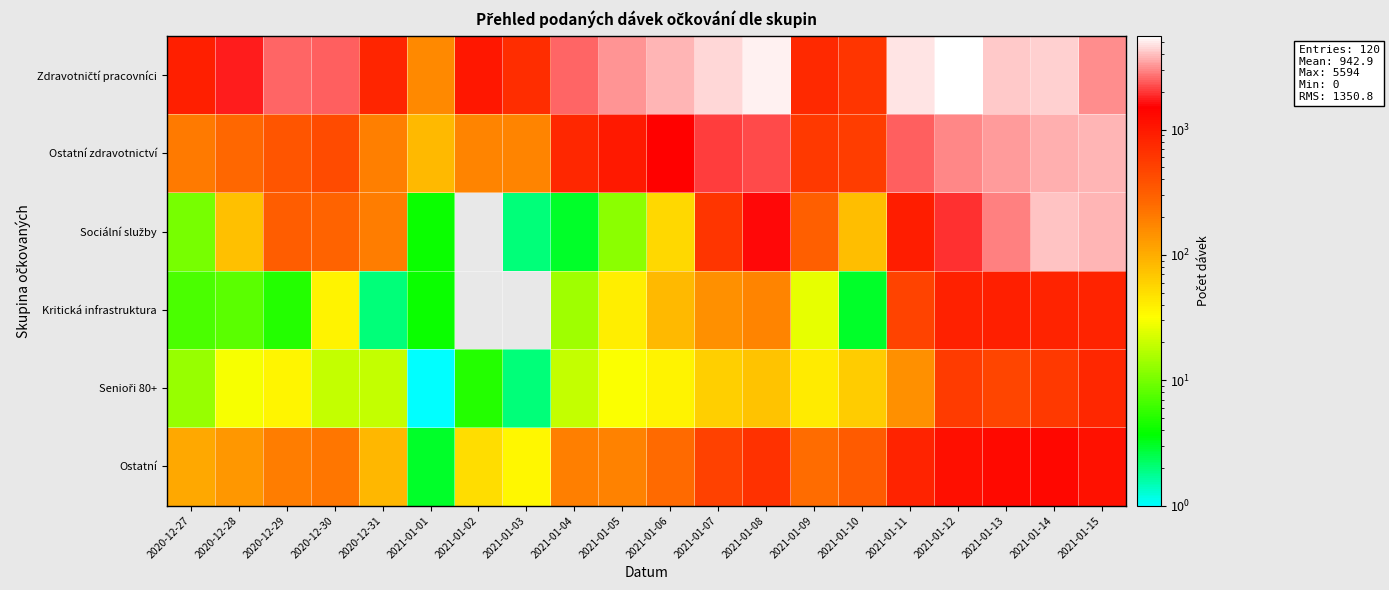

Which series has the largest total across all categories?

Zdravotničtí pracovníci